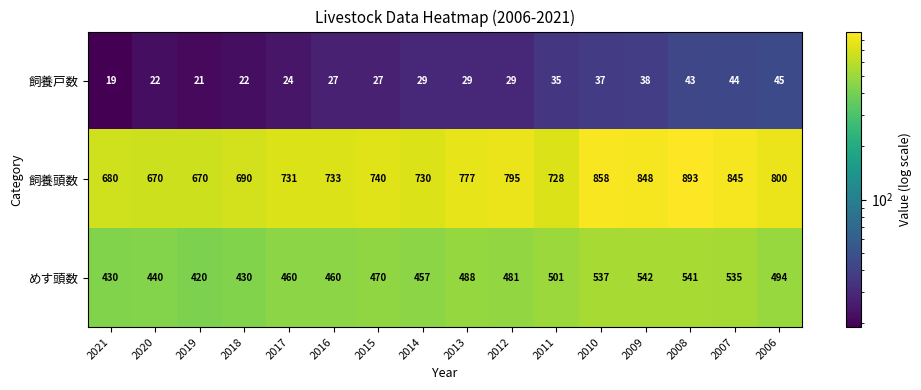

What is the approximate value of 飼養頭数 at 2013, to the nearest 5?

775